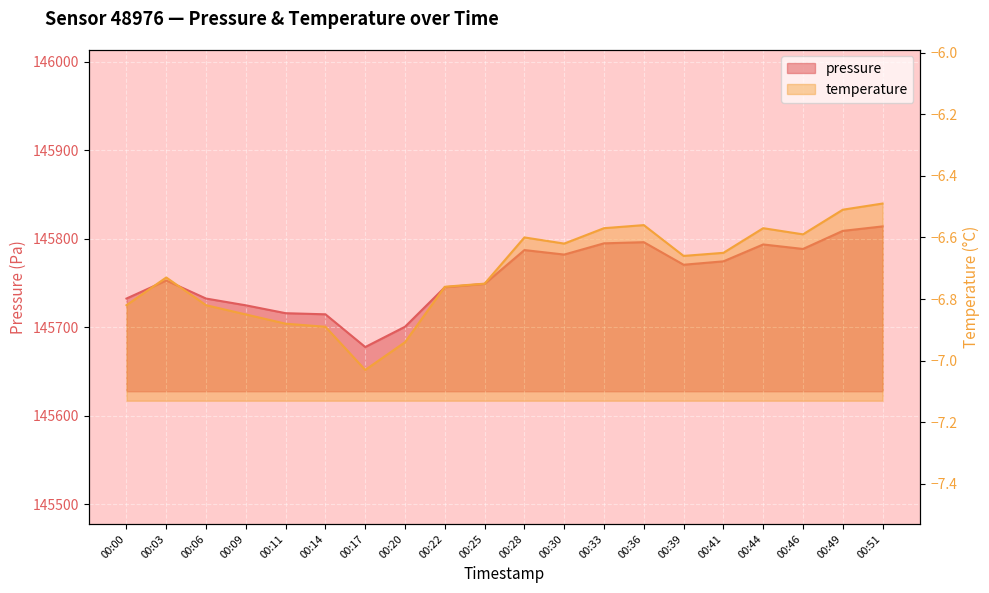

At which category is the sum across all series the highest?

00:51